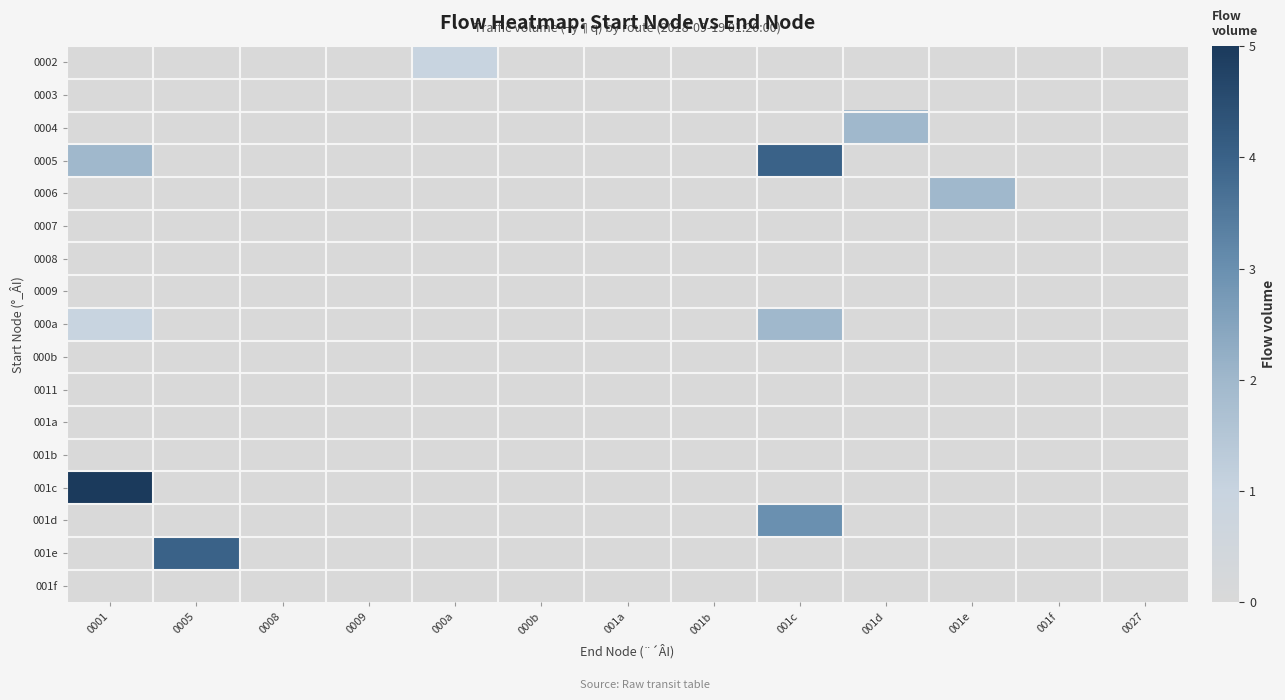

How many categories are shown in the chart?

13